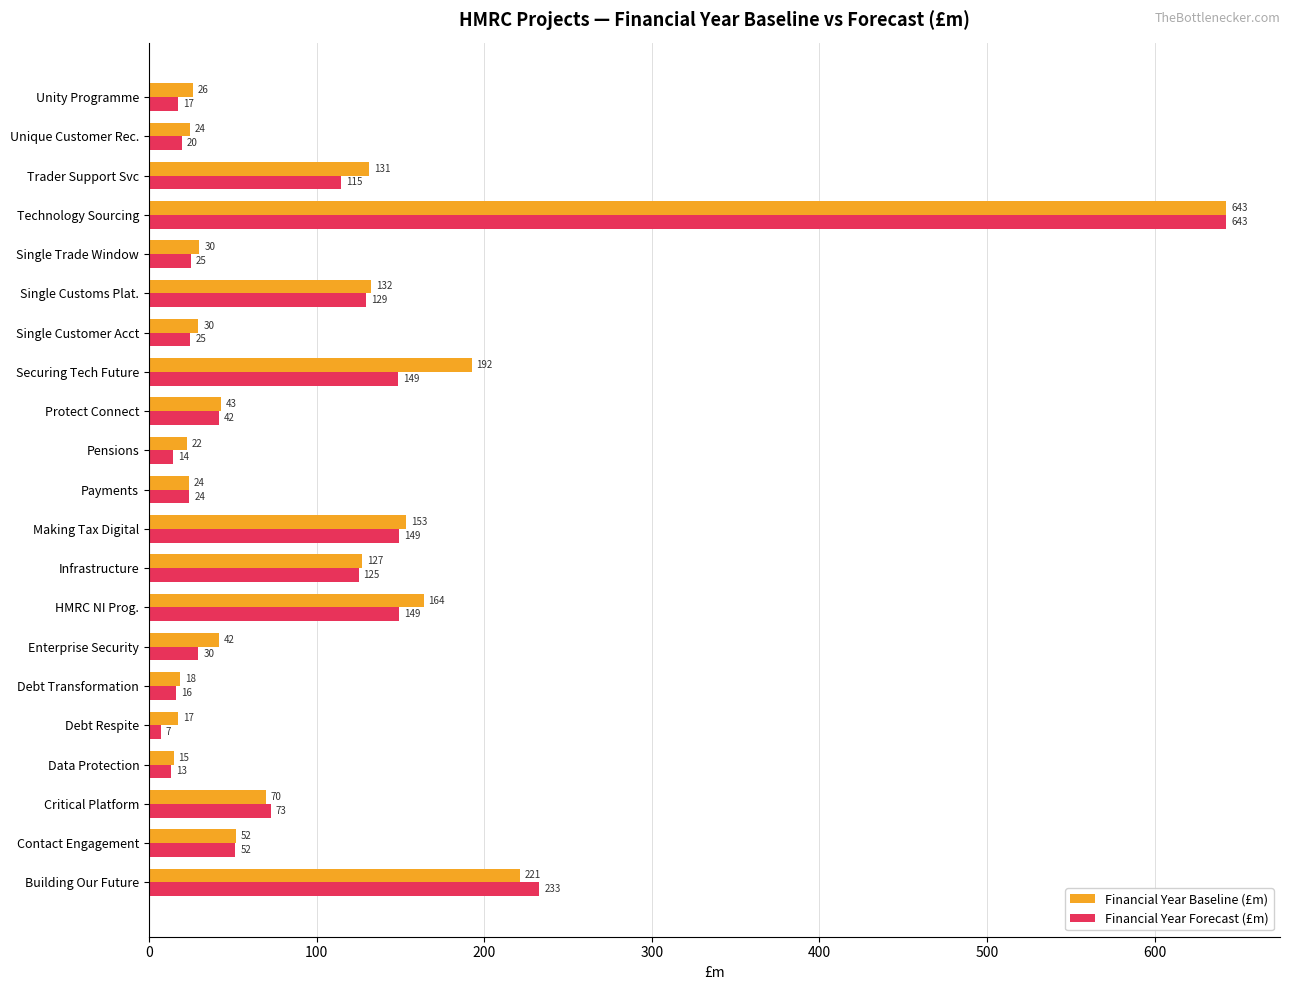

Which label corresponds to the smallest value in the chart?

Debt Respite